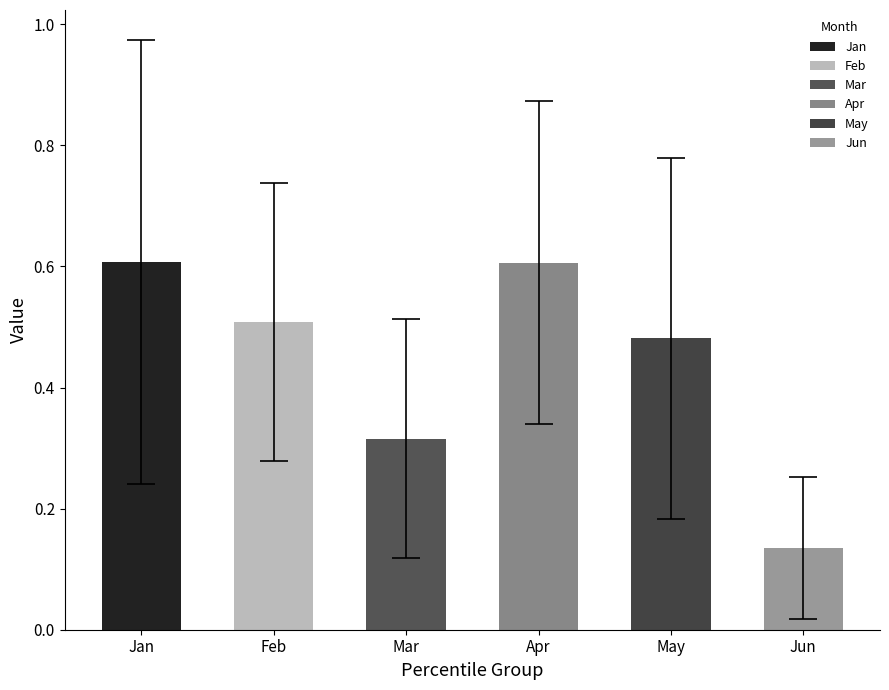

What is the change in value from May to Jun?

-0.3